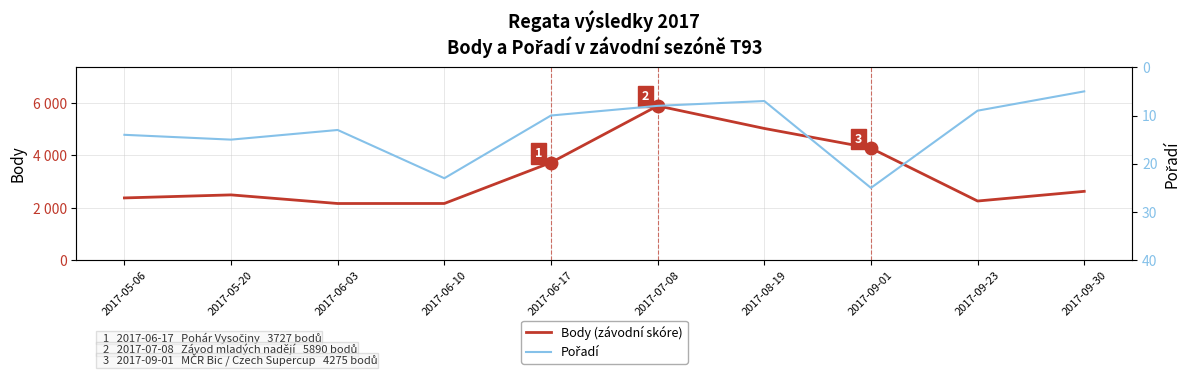

The Body (závodní skóre) series shows 3973 at 2017-09-30. True or false?

False